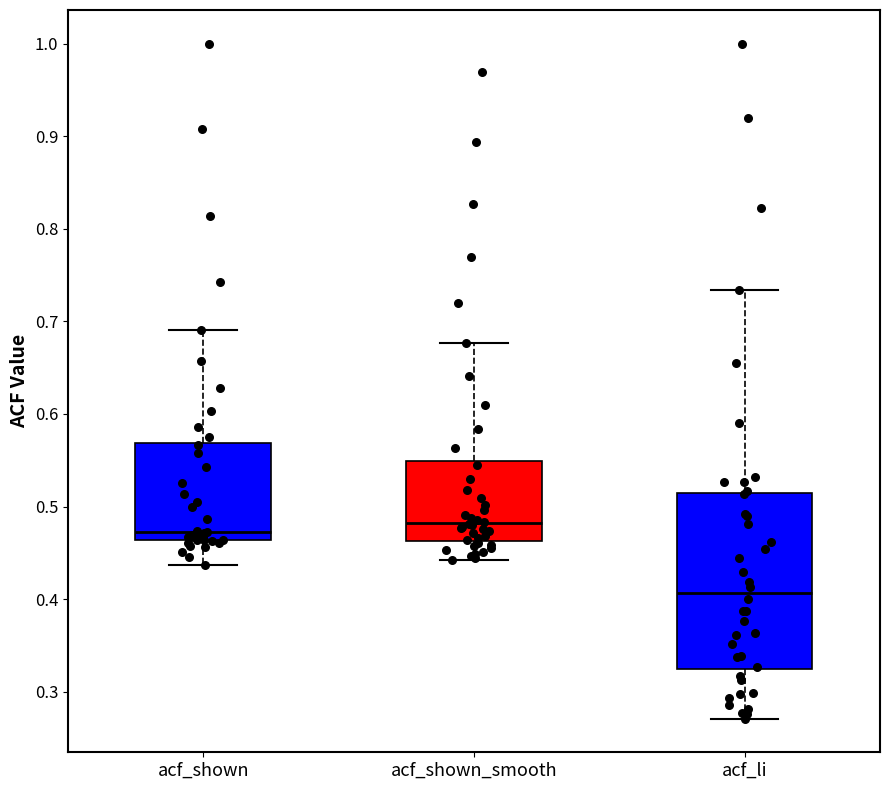

Which box is the tallest, from its lower edge to its upper edge?

acf_li